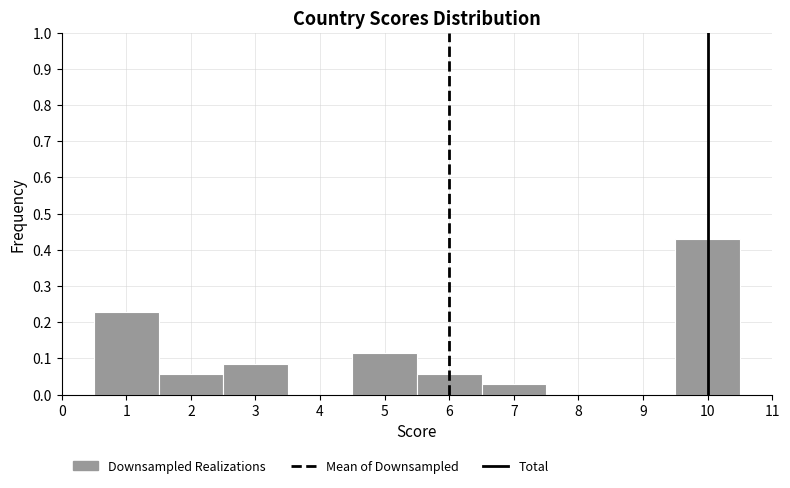

Reading left to right, list every bar in this chart as the range it spans on the x-axis followed by its height. The values are not printed on the chart, so give them approximately, as read against the axis.

0.5 to 1.5: 0.23
1.5 to 2.5: 0.06
2.5 to 3.5: 0.09
3.5 to 4.5: 0
4.5 to 5.5: 0.11
5.5 to 6.5: 0.06
6.5 to 7.5: 0.03
7.5 to 8.5: 0
8.5 to 9.5: 0
9.5 to 10.5: 0.43